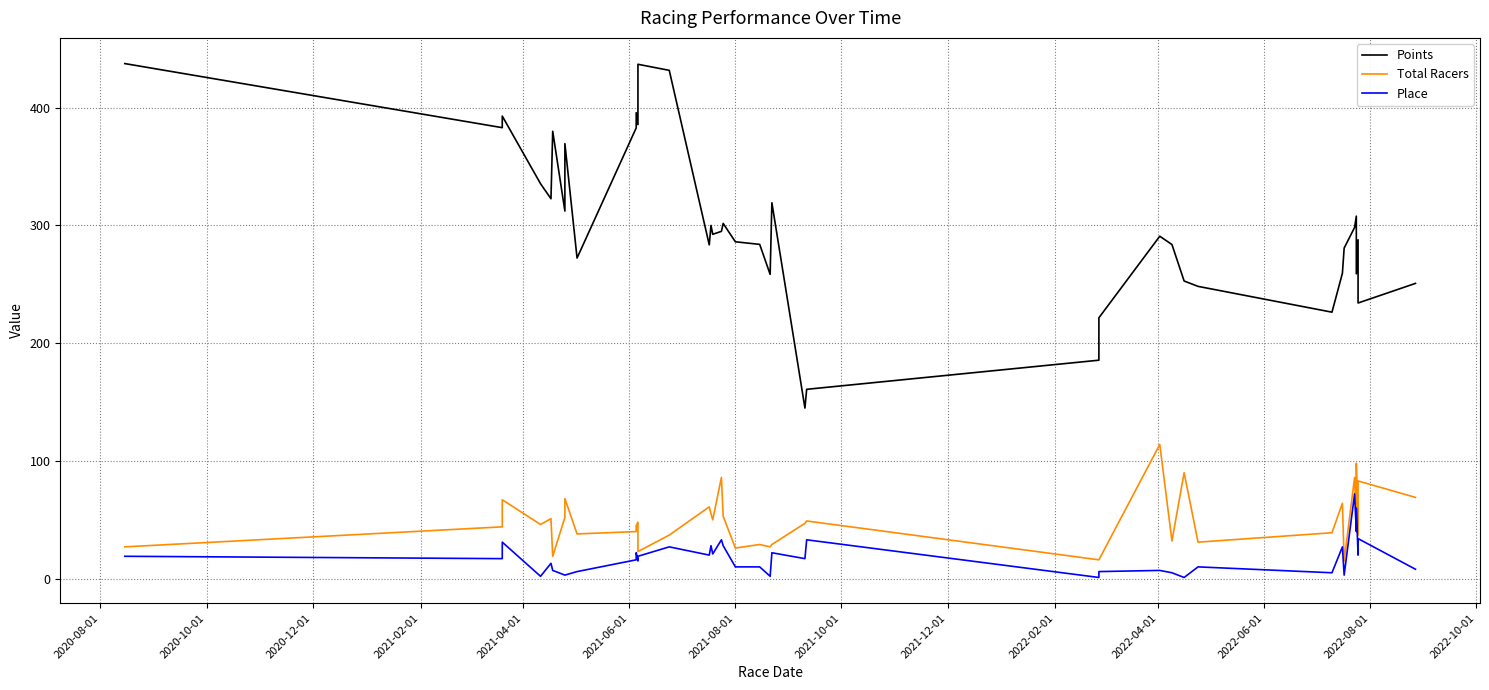

How many lines are shown in the chart?

3